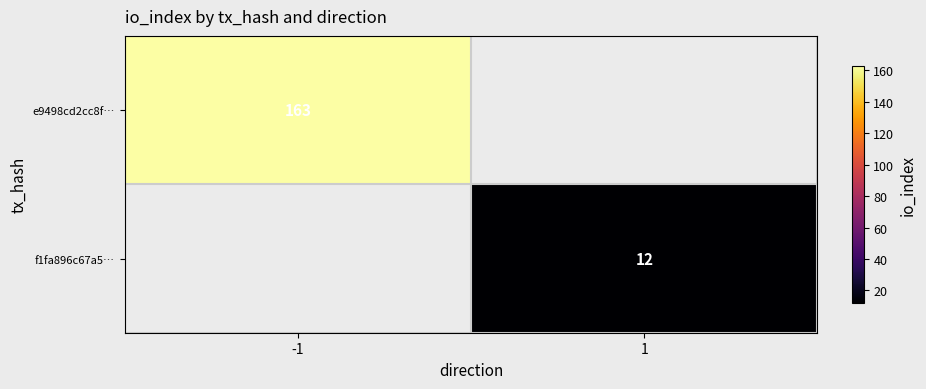

What is the minimum value shown in the chart?

12.0